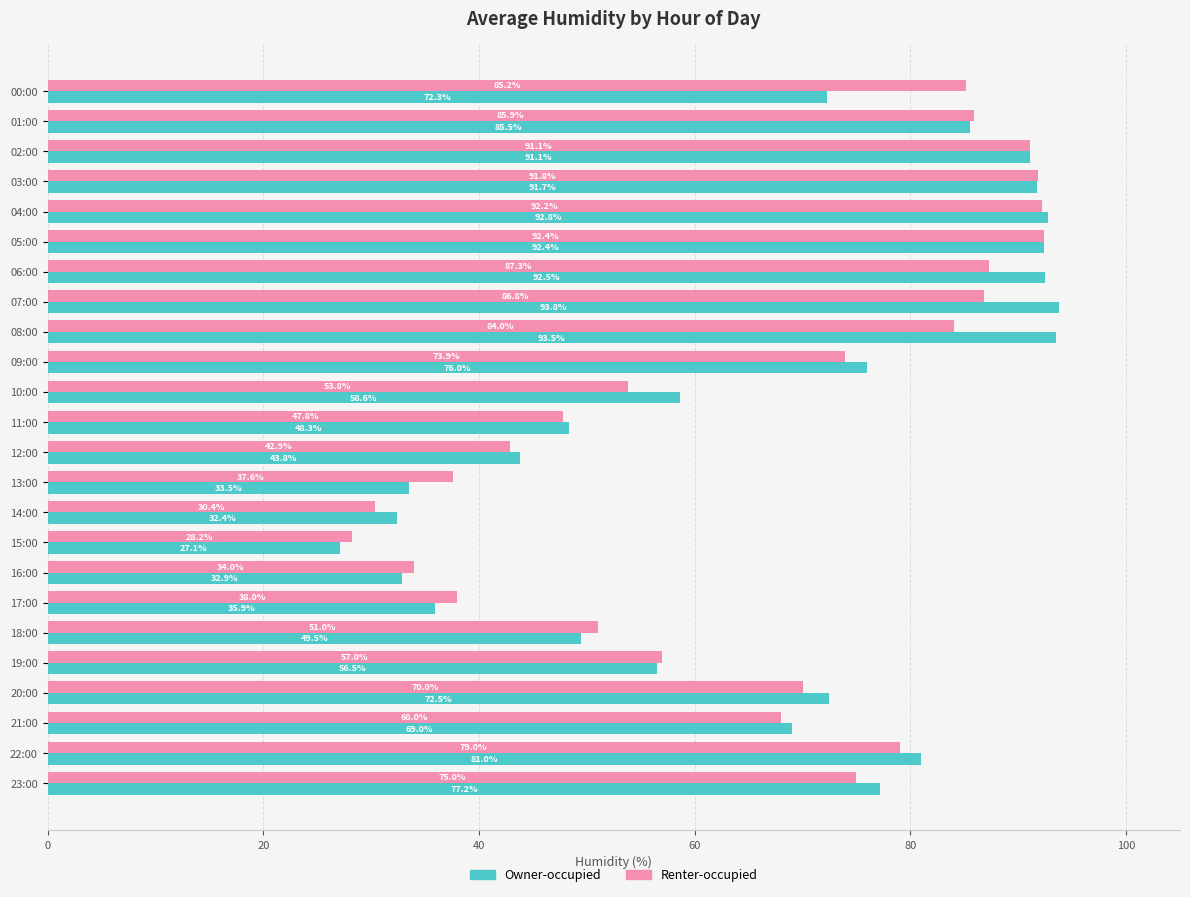

Rank the series by their average value, from lowest to highest.

Renter-occupied, Owner-occupied